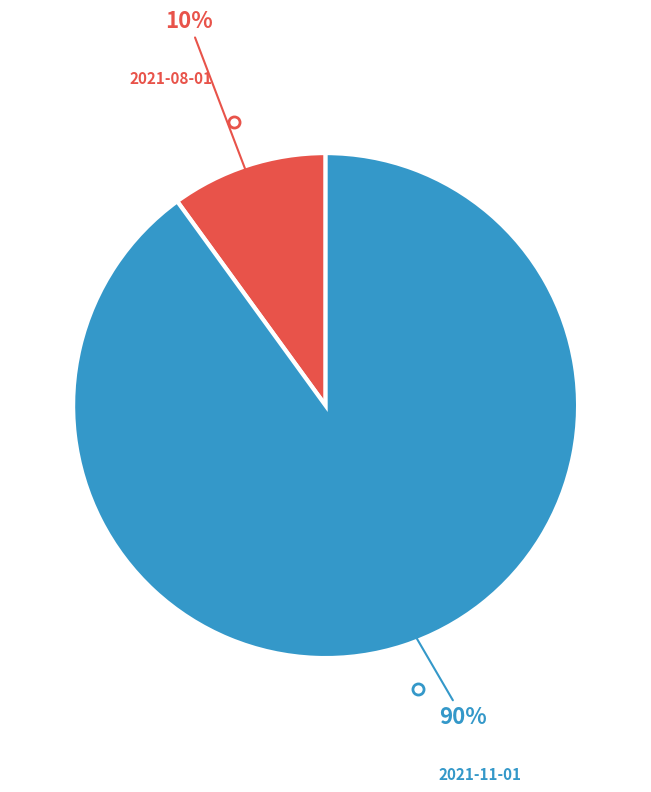

How many slices are in this pie chart?

2